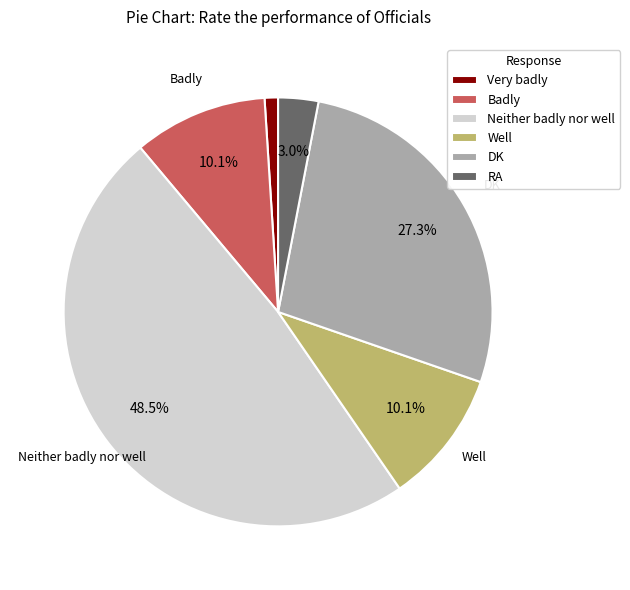

How much of the chart is everything except Neither badly nor well?

51.5%